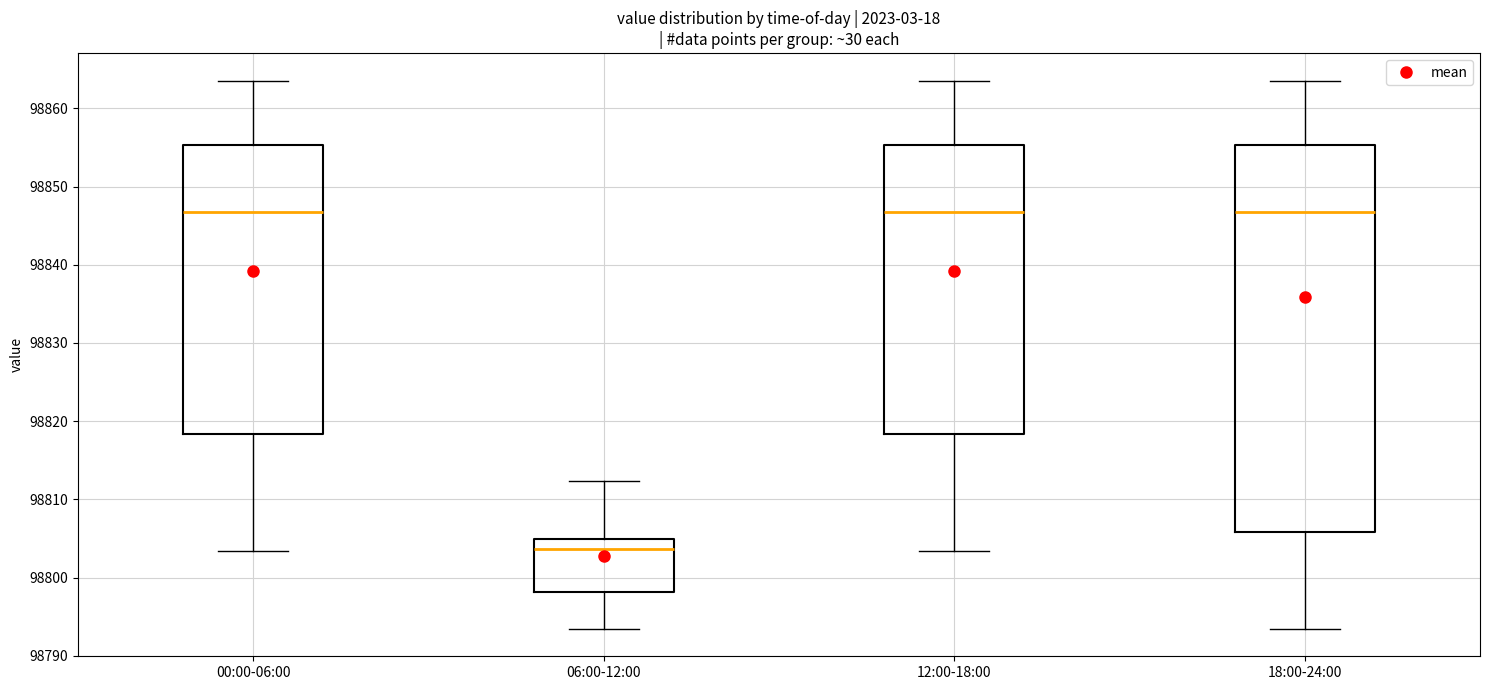

Reading left to right, read every box against the y-axis: the position of its median line, the range the box covers, and the ends of its whiskers. The values are not printed on the chart, so give them approximately, as read against the axis.

00:00-06:00: median 98847, box 98818 to 98855, whiskers 98803 to 98864
06:00-12:00: median 98804, box 98798 to 98805, whiskers 98793 to 98812
12:00-18:00: median 98847, box 98818 to 98855, whiskers 98803 to 98864
18:00-24:00: median 98847, box 98806 to 98855, whiskers 98793 to 98864